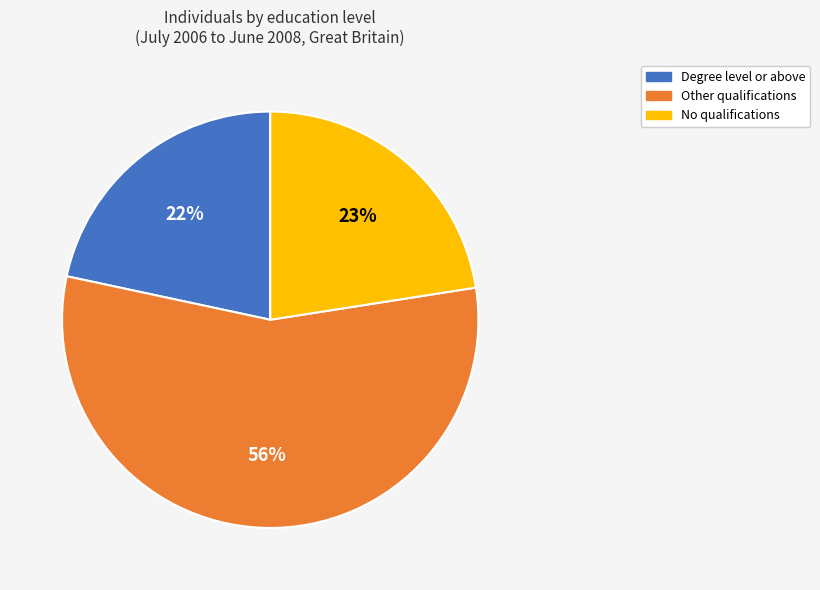

Is there any slice that represents more than half of the pie?

Yes